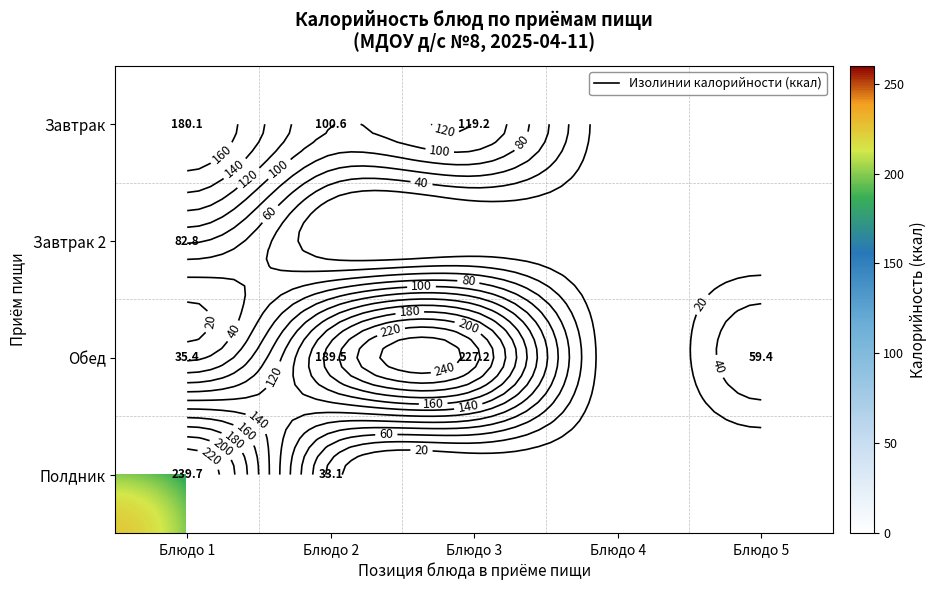

Is it true that Завтрак equals 119.2 at Блюдо 3?

True